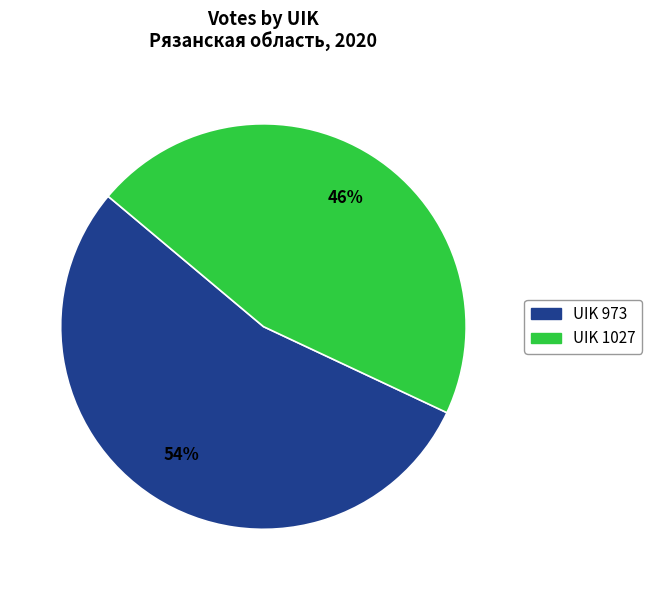

How many segments does this pie chart have?

2